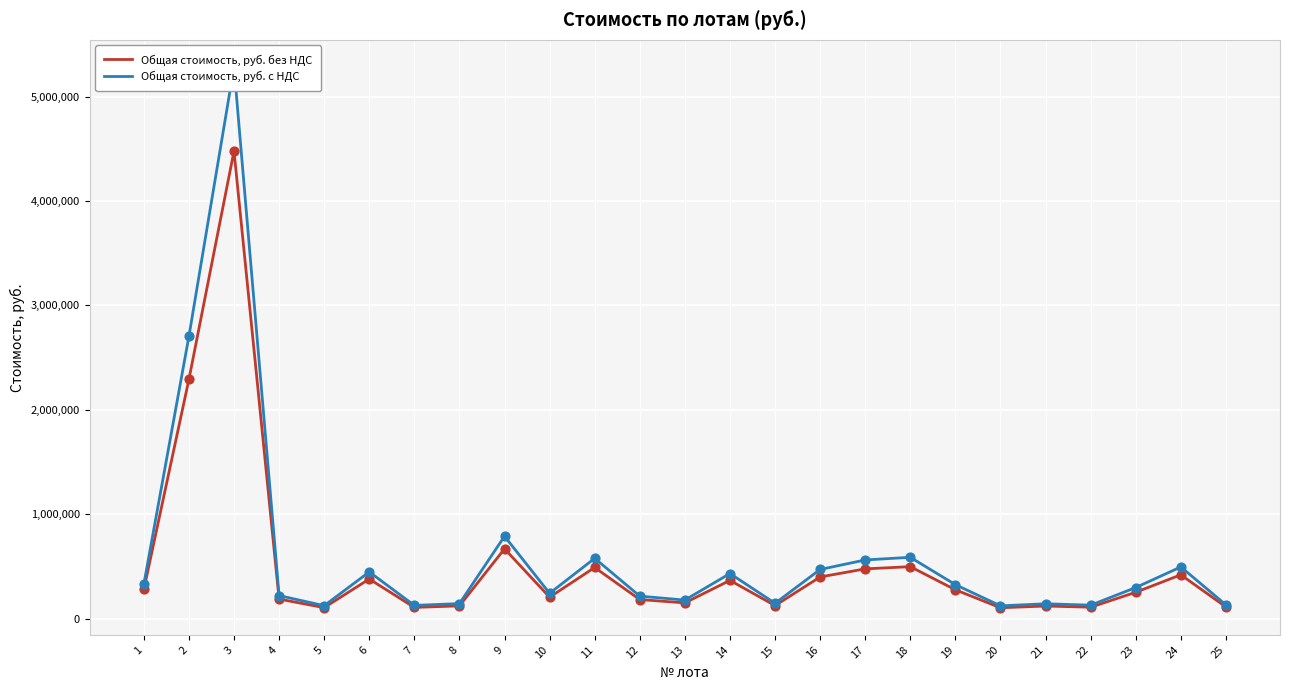

What are all the series names shown in the legend?

Общая стоимость, руб. без НДС, Общая стоимость, руб. с НДС